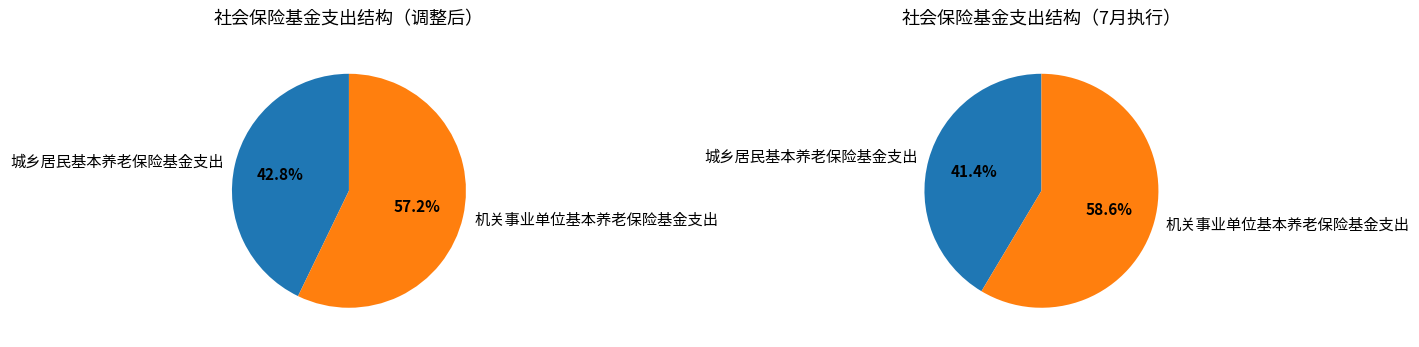

Which category has the biggest portion of the pie?

机关事业单位基本养老保险基金支出